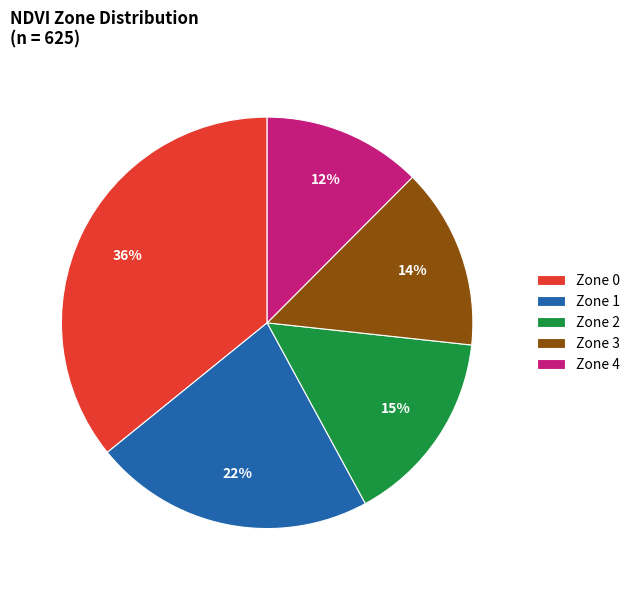

Is there any slice that represents more than half of the pie?

No